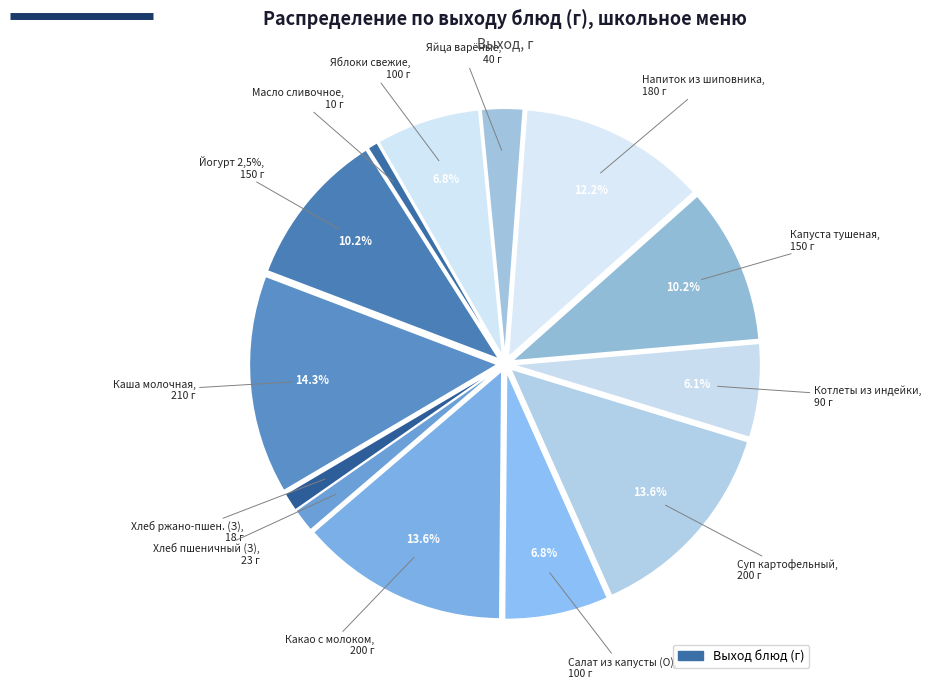

Rank the categories by value from lowest to highest.

Масло сливочное (Завтрак), Хлеб ржано-пшеничный (Завтрак), Хлеб пшеничный (Завтрак), Яйца варёные (Полдник), Котлеты рубленые из индейки (Обед), Салат из белокочанной капусты (Обед), Яблоки свежие (Полдник), Йогурт 2,5% жирности (Завтрак), Капуста тушеная (Обед), Напиток из шиповника (Обед), Какао с молоком (Завтрак), Суп картофельный с клёцками (Обед), Каша вязкая молочная (Завтрак)